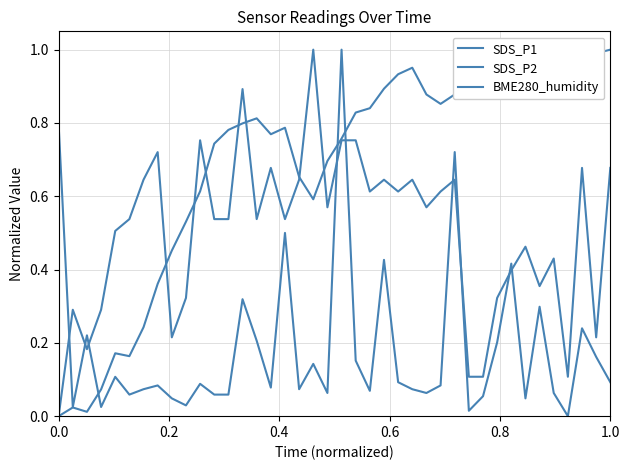

Reading left to right, transcribe all the data shown in this chart.

SDS_P1: 0.8	0.0	0.2	0.0	0.1	0.1	0.1	0.1	0.0	0.0	0.1	0.1	0.1	0.3	0.2	0.1	0.5	0.1	0.1	0.1	1.0	0.2	0.1	0.4	0.1	0.1	0.1	0.1	0.7	0.0	0.1	0.2	0.4	0.0	0.3	0.1	0.0	0.2	0.2	0.1
SDS_P2: 0.0	0.3	0.2	0.3	0.5	0.5	0.6	0.7	0.2	0.3	0.8	0.5	0.5	0.9	0.5	0.7	0.5	0.6	1.0	0.6	0.8	0.8	0.6	0.6	0.6	0.6	0.6	0.6	0.6	0.1	0.1	0.3	0.4	0.5	0.4	0.4	0.1	0.7	0.2	0.7
BME280_humidity: 0.0	0.0	0.0	0.1	0.2	0.2	0.2	0.4	0.5	0.5	0.6	0.7	0.8	0.8	0.8	0.8	0.8	0.7	0.6	0.7	0.8	0.8	0.8	0.9	0.9	1.0	0.9	0.9	0.9	0.9	0.9	0.9	0.9	0.9	0.9	0.9	0.9	0.9	1.0	1.0